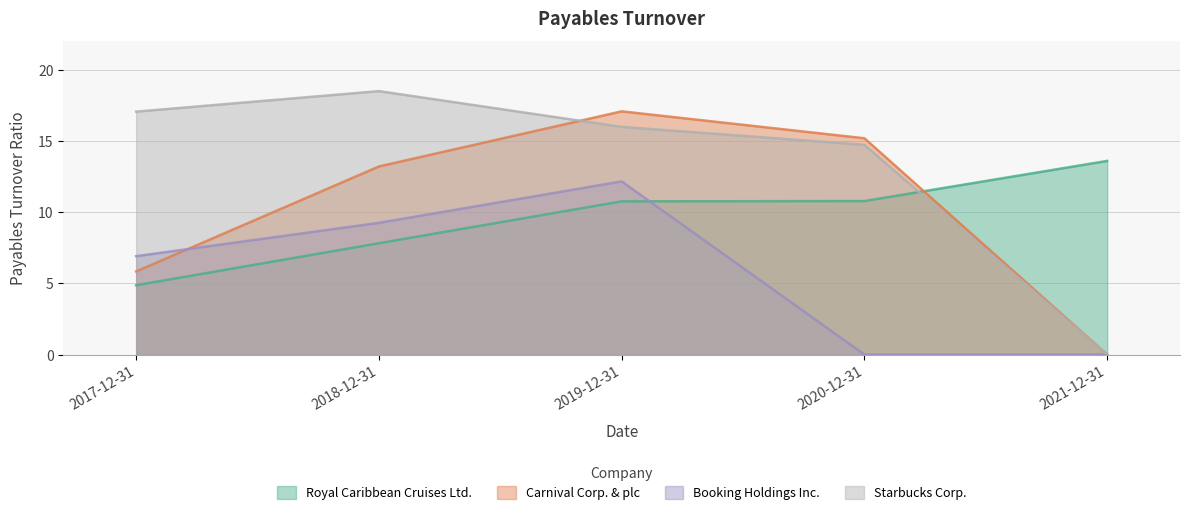

Where is the first local maximum for Carnival Corp. & plc?

2019-12-31